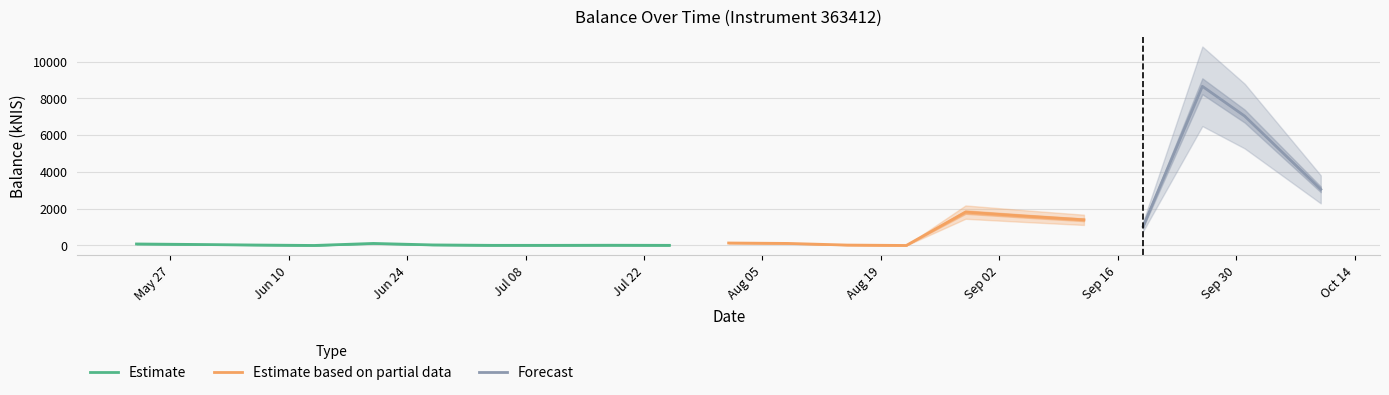

How many data points are above 81?

11